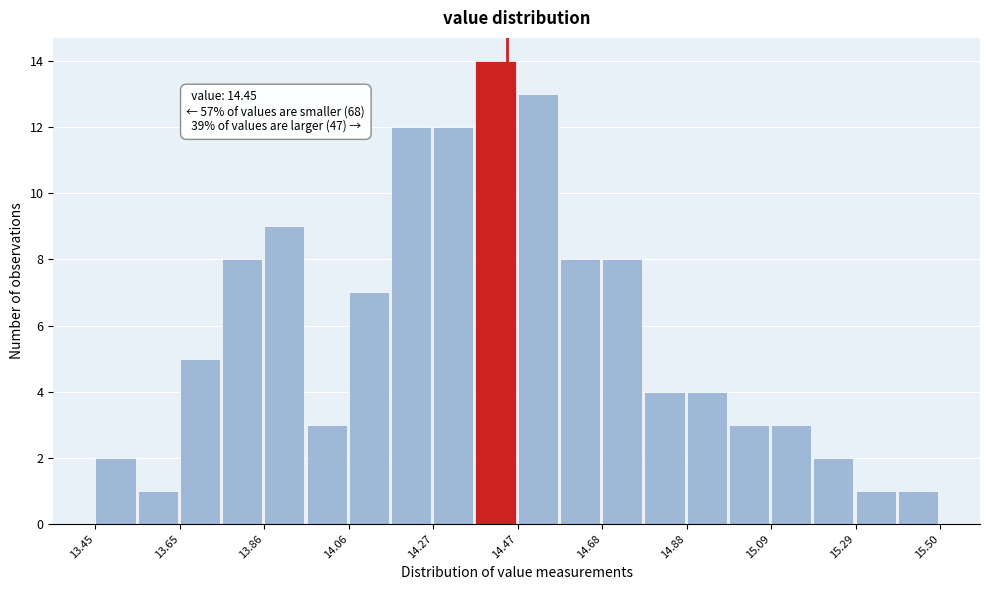

Around what value on the x-axis is the tallest bar? Give the approximate position of its centre, as read against the axis.

14.40